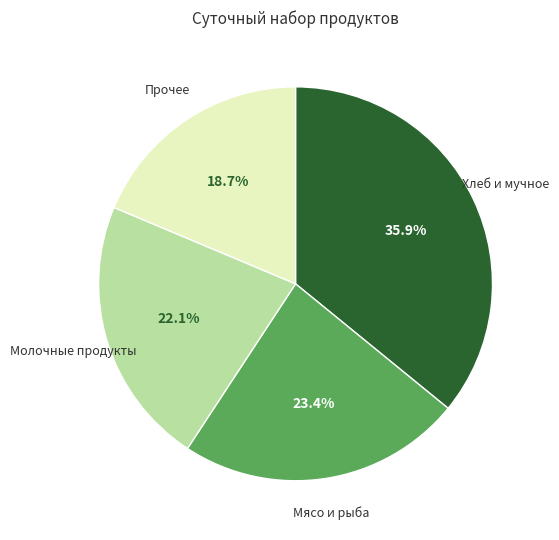

To the nearest percent, what is the average slice percentage?

25%